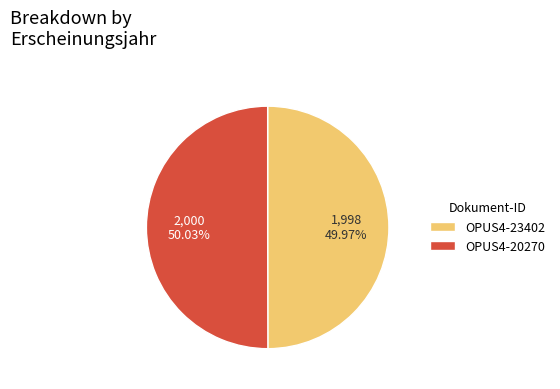

To the nearest percent, what percentage of the pie is OPUS4-20270?

50%